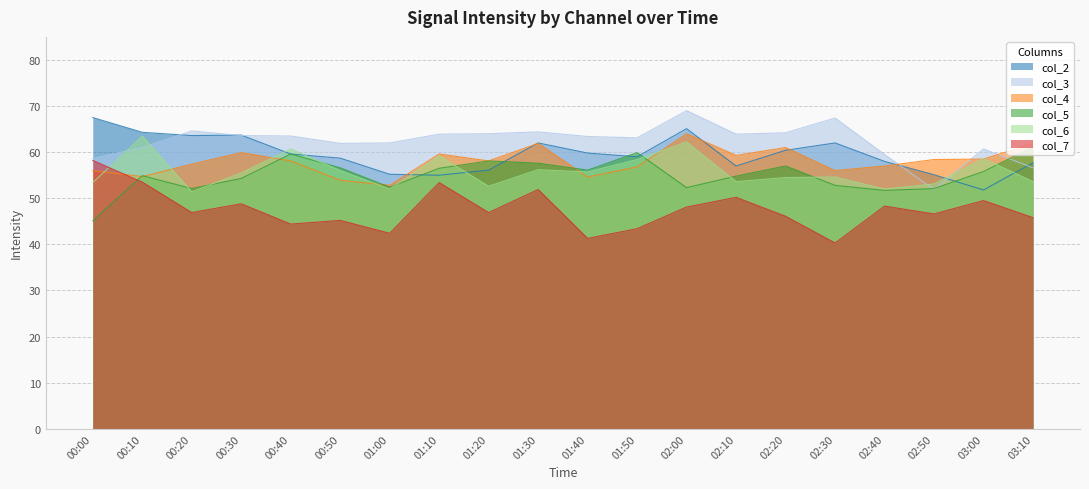

Where do col_2 and col_4 first cross each other?

01:00 and 01:10